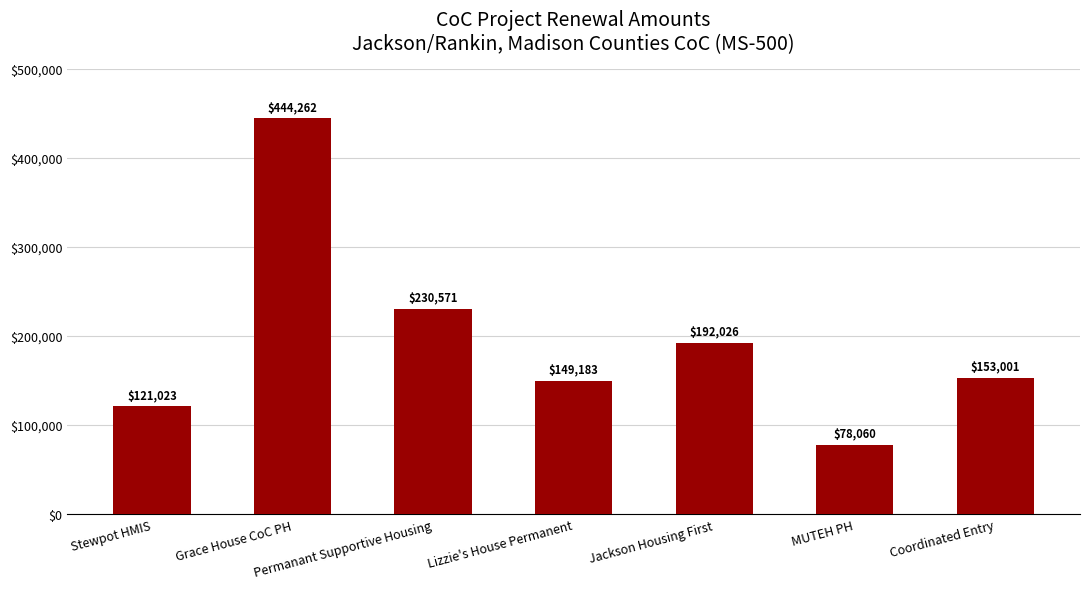

Reading left to right, what are all the values shown in this chart?

121023	444262	230571	149183	192026	78060	153001